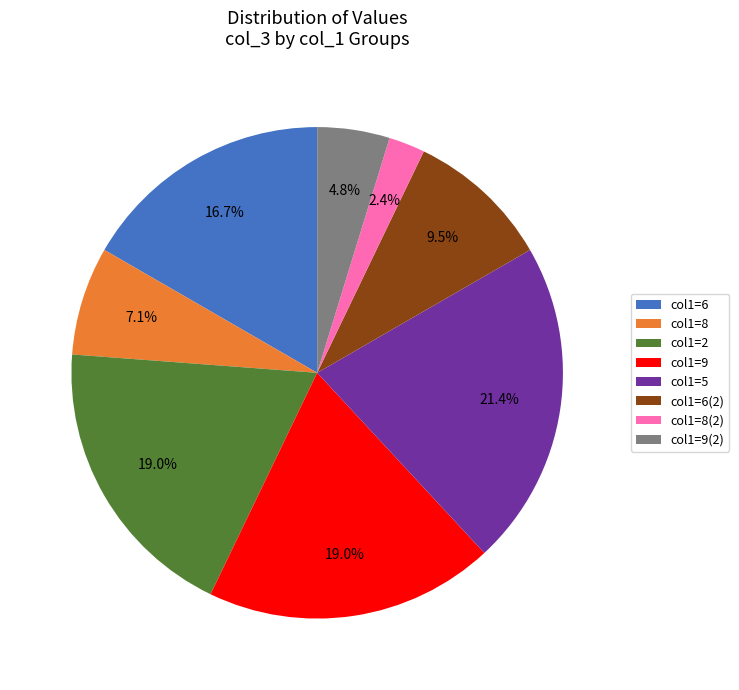

Does col1=5 account for over 50% of the chart?

No